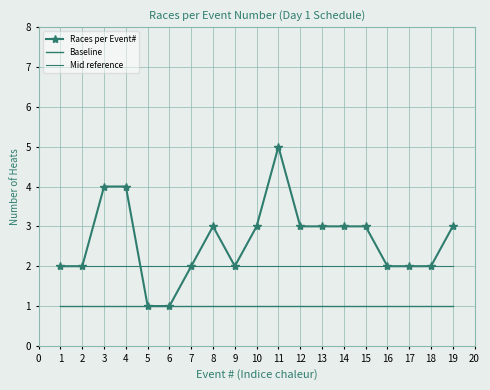

Count the number of categories in the chart.

19